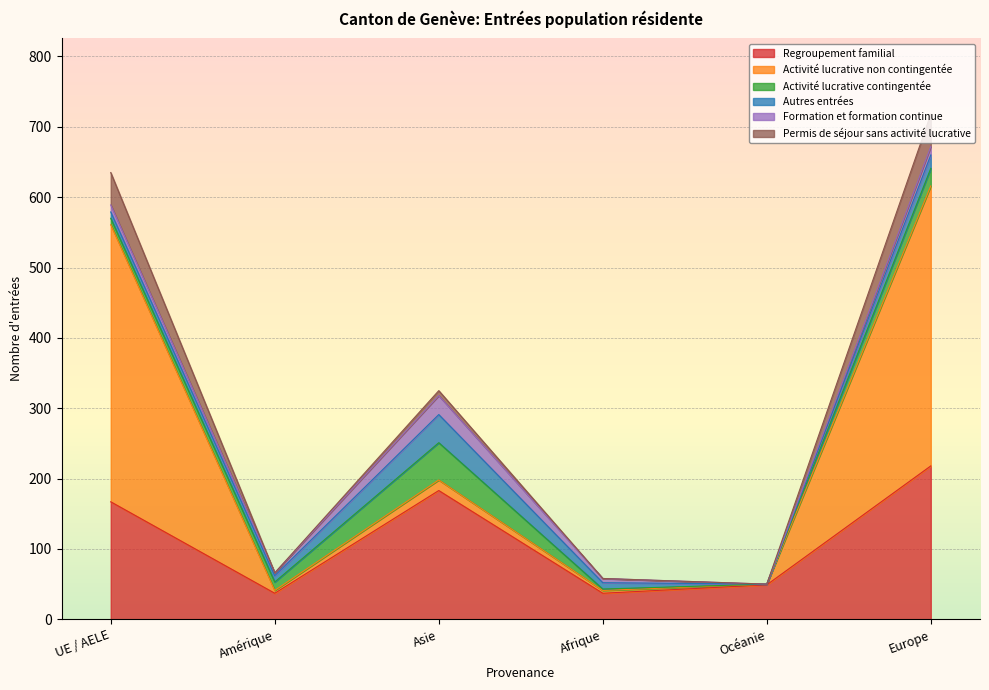

Does the chart display data point markers on the line(s)?

No